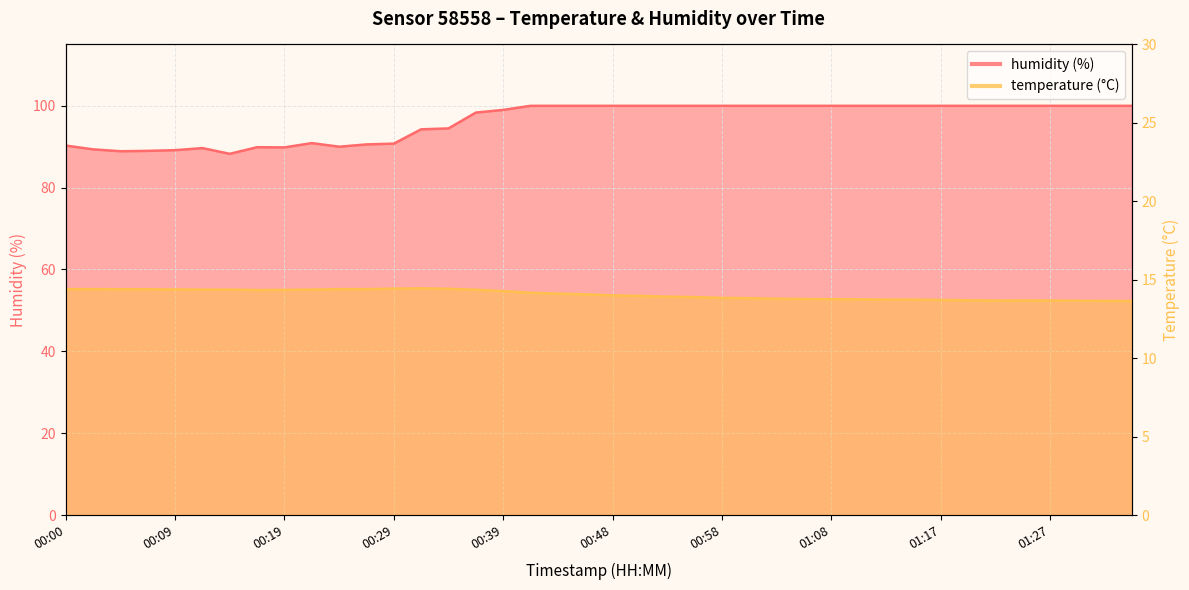

How many distinct data groups are displayed?

2